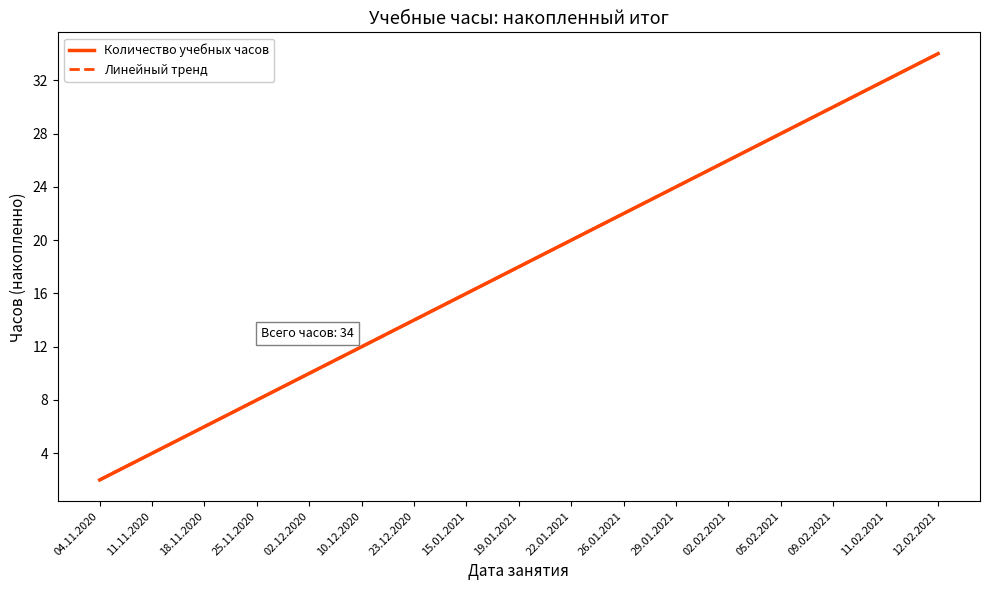

What is the value of the Линейный тренд point at the 4th from the left?

8